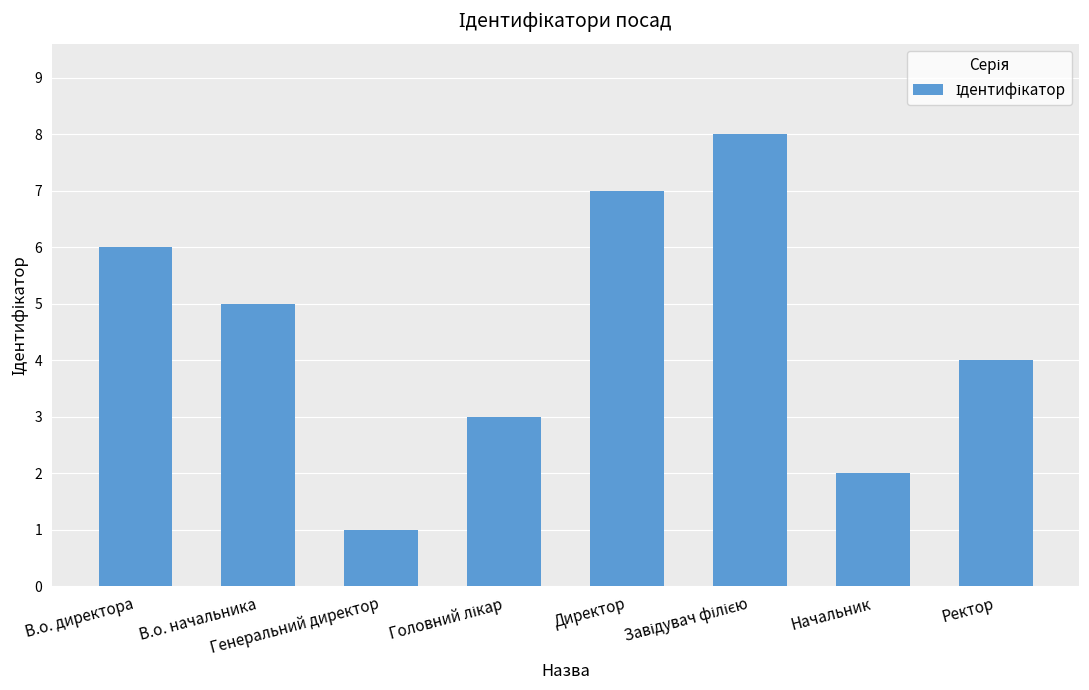

The value at Начальник is 3. True or false?

False